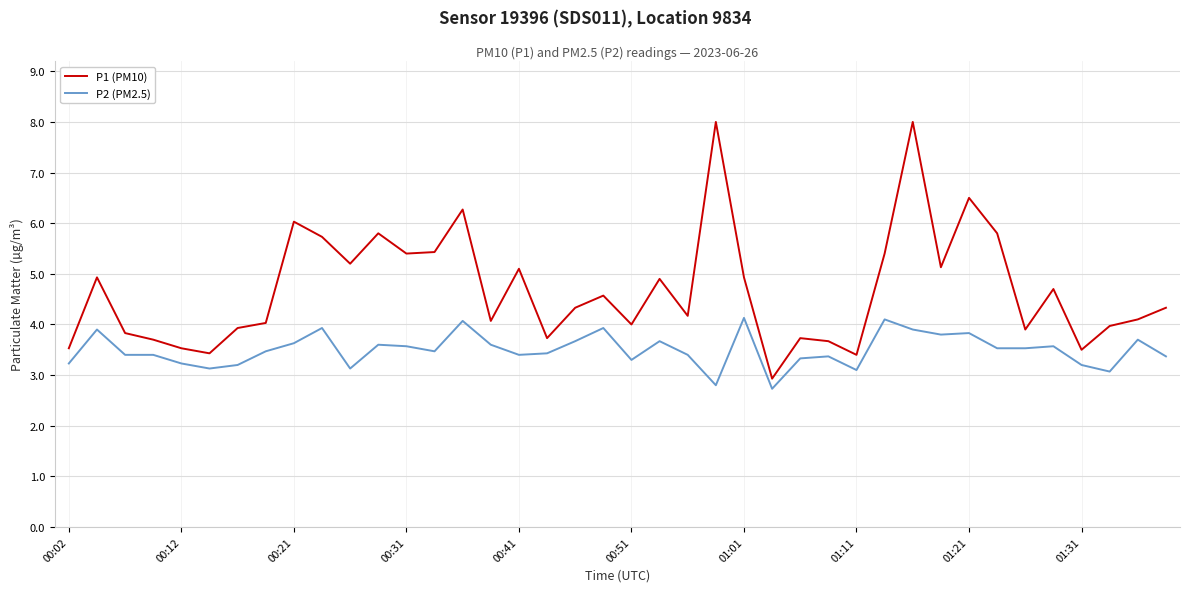

List the series in order of their peak value, lowest first.

P2 (PM2.5), P1 (PM10)